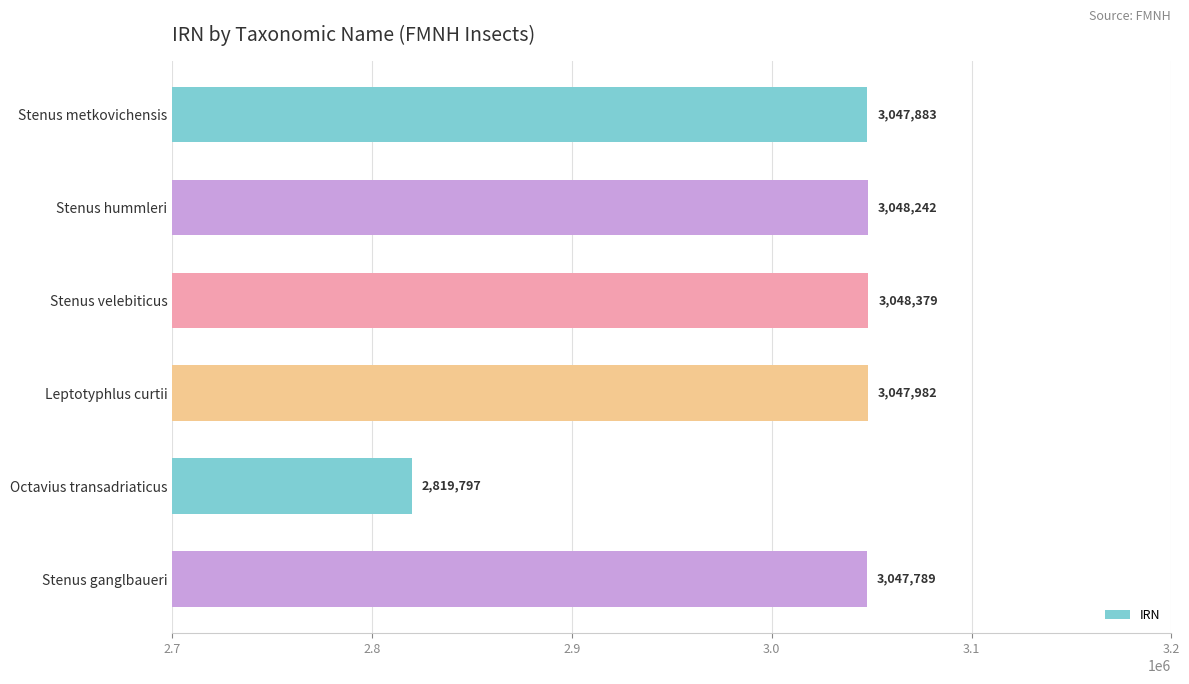

What is the change in value from Leptotyphlus curtii to Stenus ganglbaueri?

-193